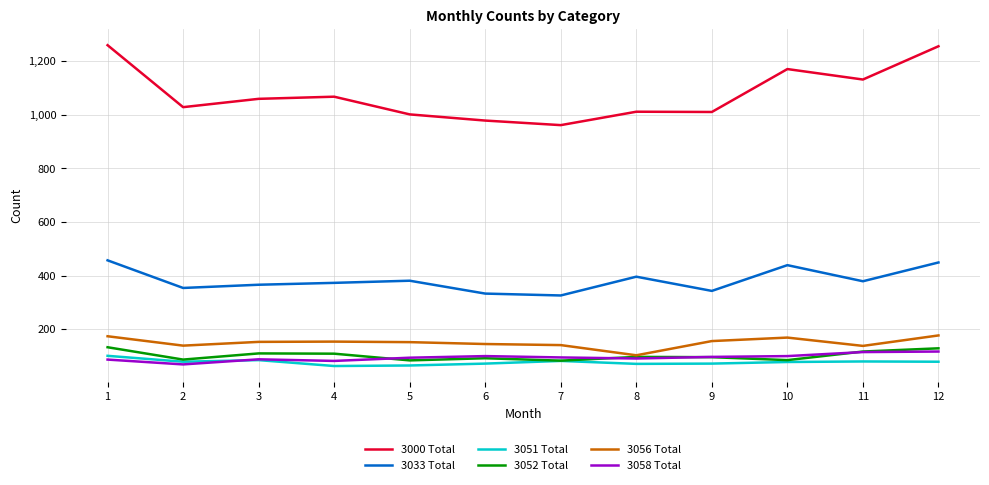

What is the maximum value shown in the chart?

1259